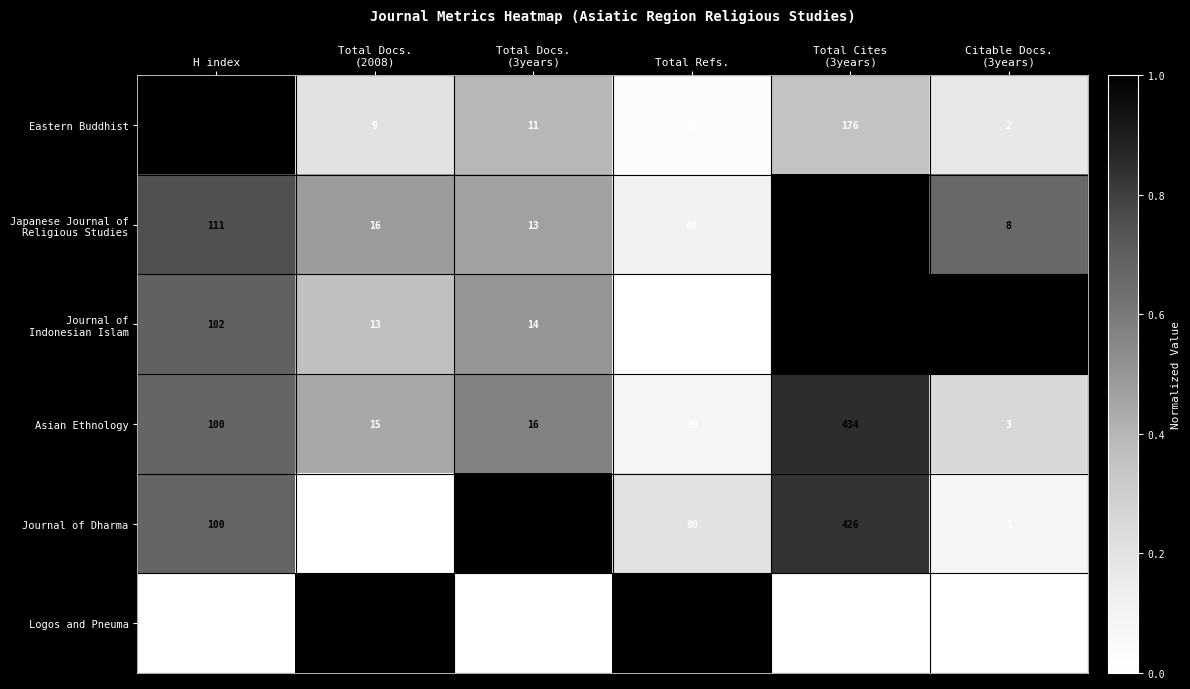

What is the difference between the maximum and minimum values in the Asian Ethnology series?

431